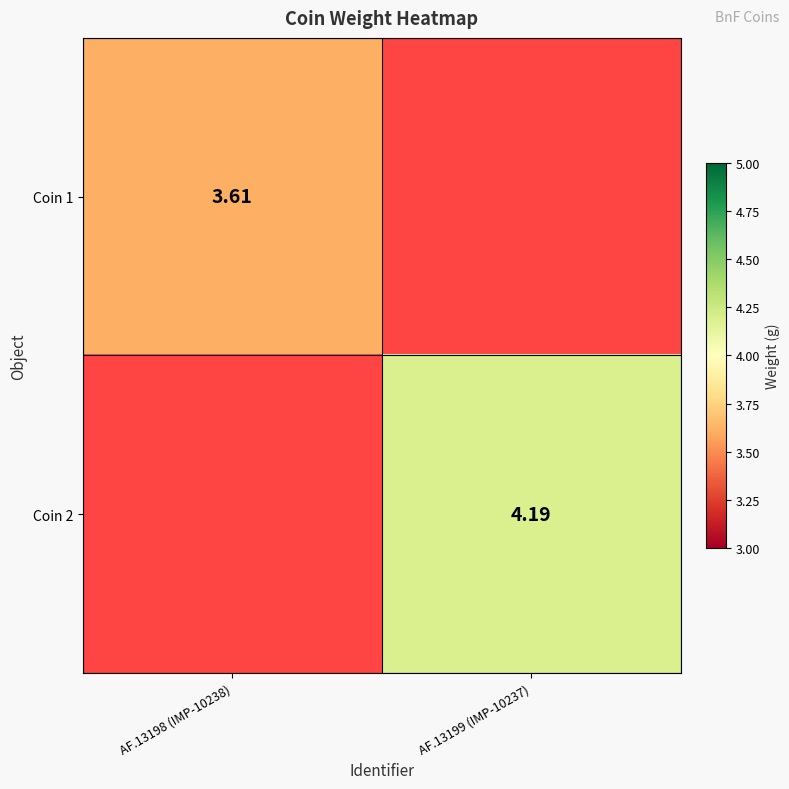

How many data points does each series have?

2